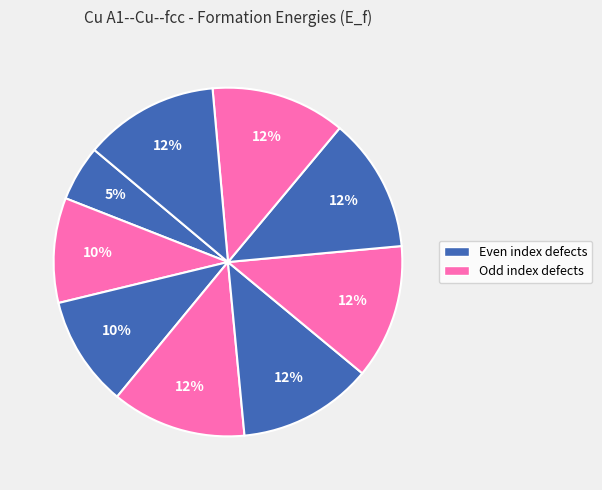

Count the number of slices in the pie.

9